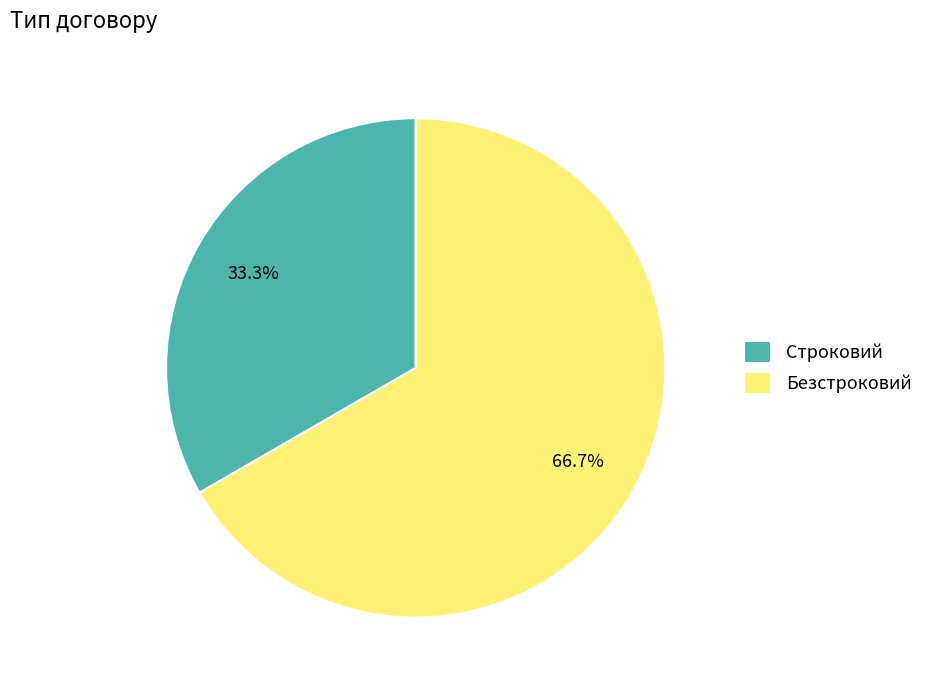

Approximately how many times larger is the value at Безстроковий compared to Строковий?

2.0